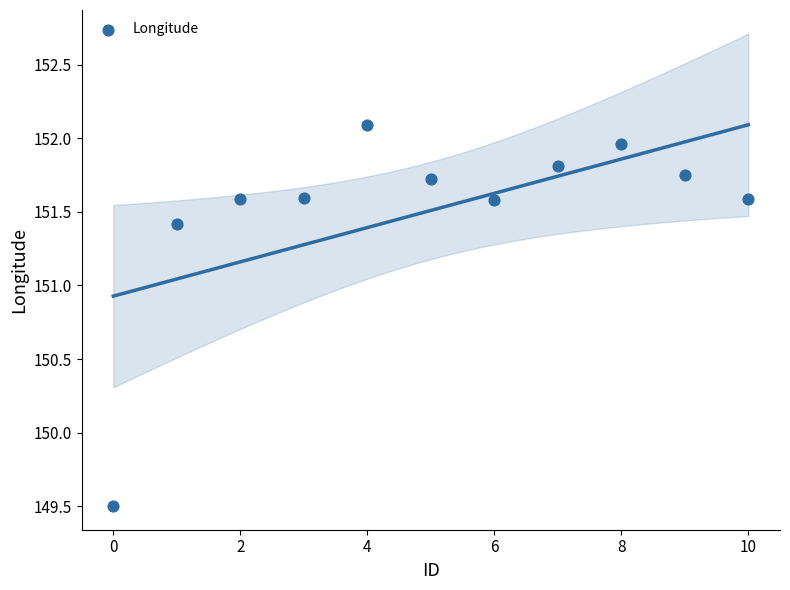

What Y value in the scatter plot is closest to 150?

149.5